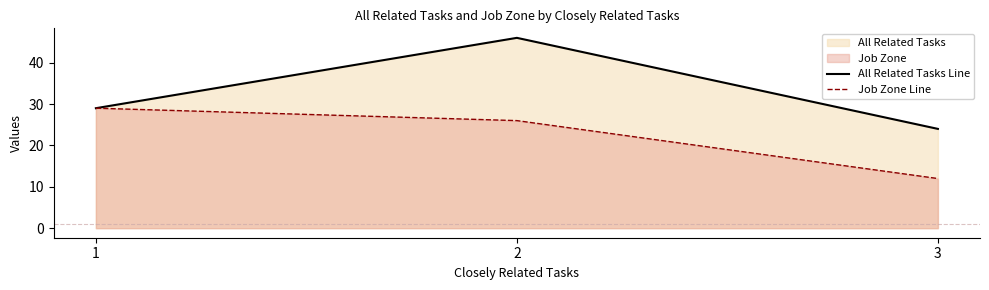

Reading left to right, extract all data points from this chart.

All Related Tasks Line: 29	46	24
Job Zone Line: 29	26	12